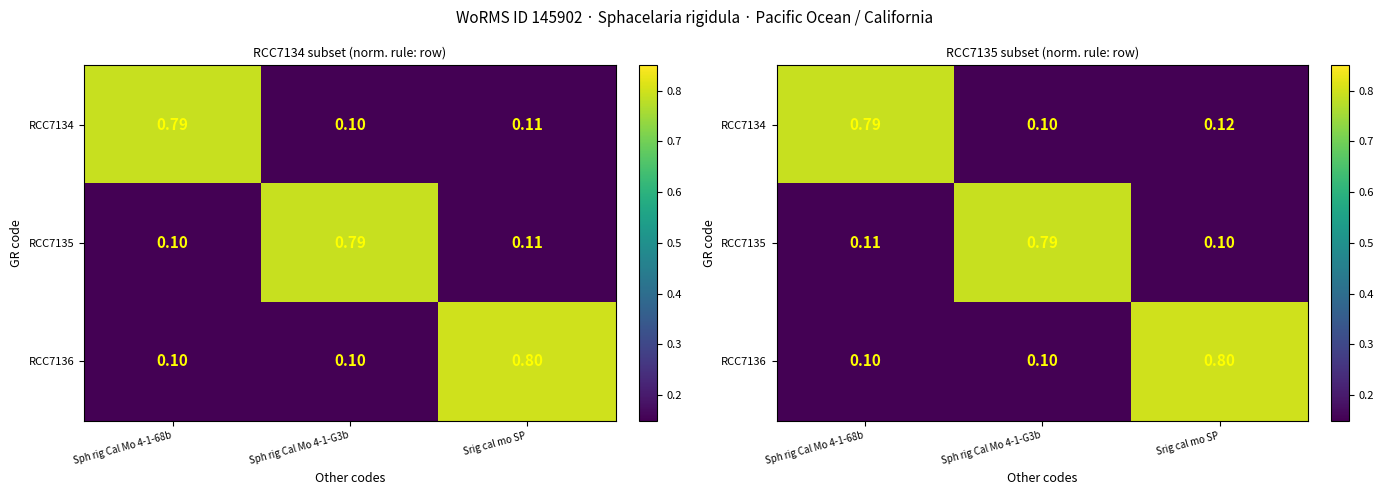

At which label does RCC7134 reach its peak?

Sph rig Cal Mo 4-1-68b